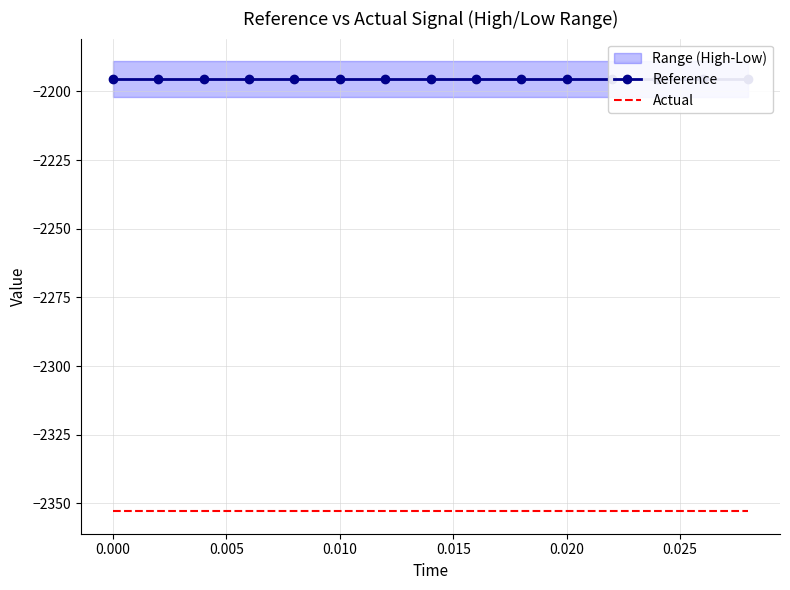

True or false: Actual and Reference cross at least once.

False